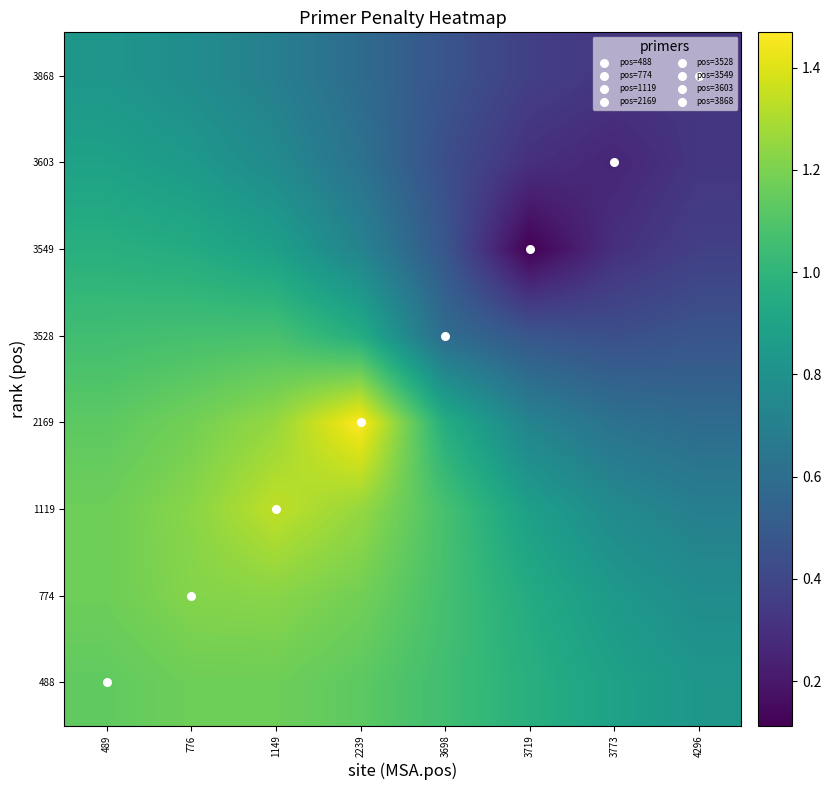

At 3773, list the series in order from smallest to largest.

3603, 3549, 3868, 3528, 2169, 1119, 774, 488